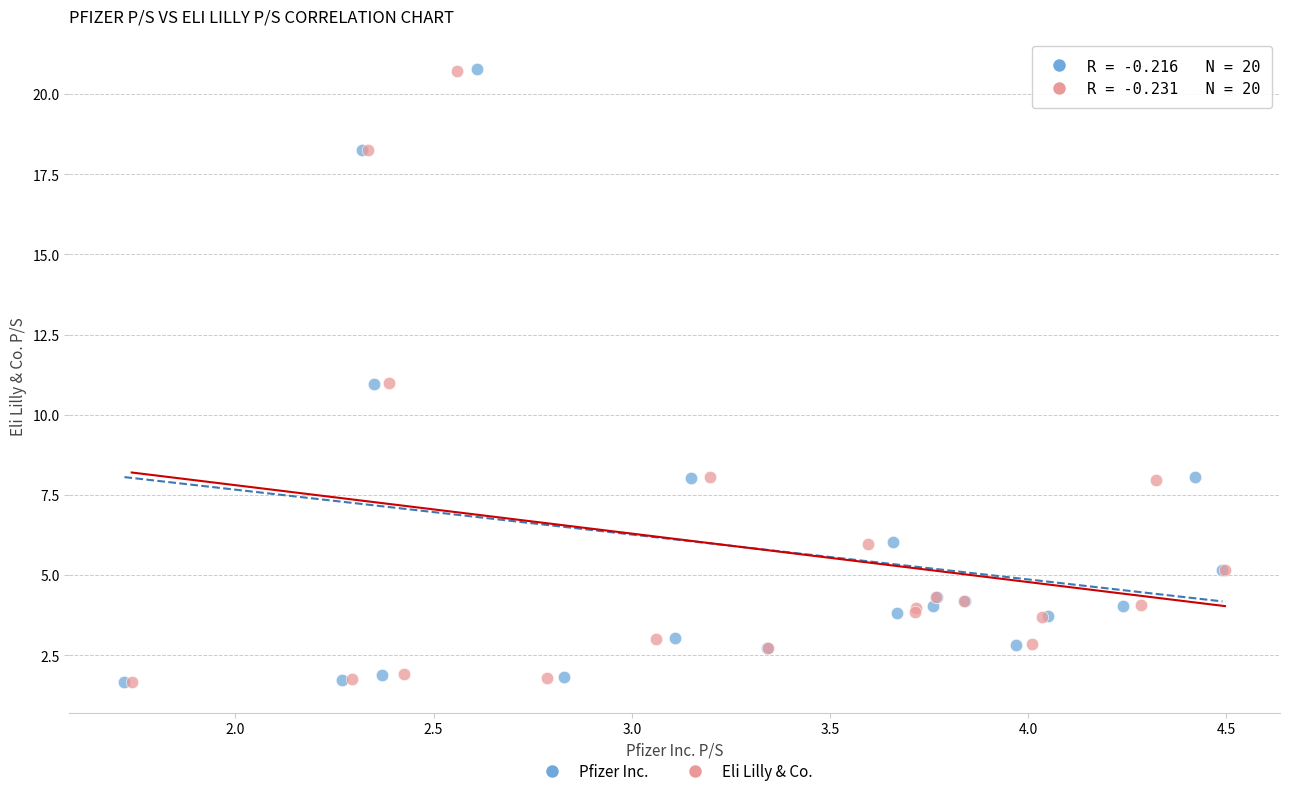

Which series has the widest spread of Y values?

Pfizer Inc.